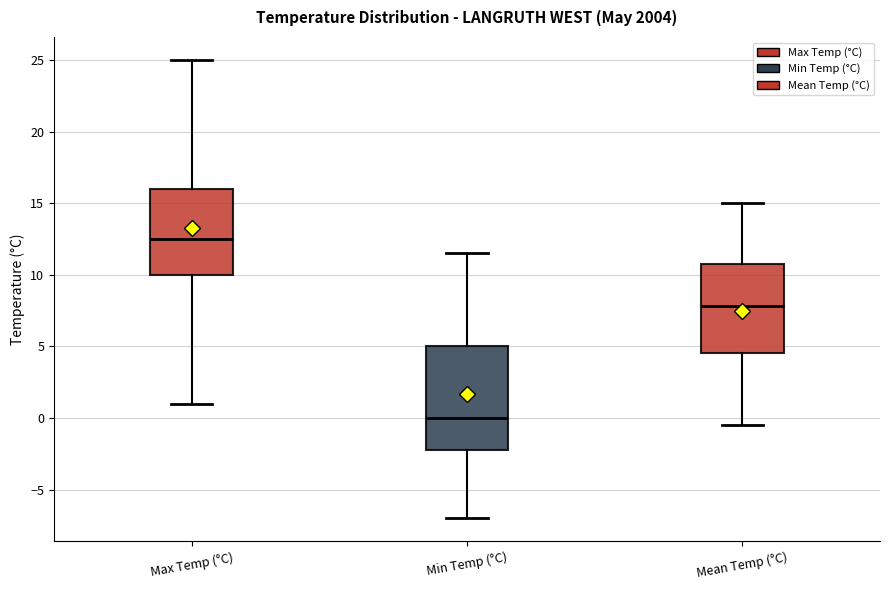

Where is the lower edge of the box for Min Temp (°C) on the y-axis? The values are not printed on the chart, so give them approximately, as read against the axis.

-2.0